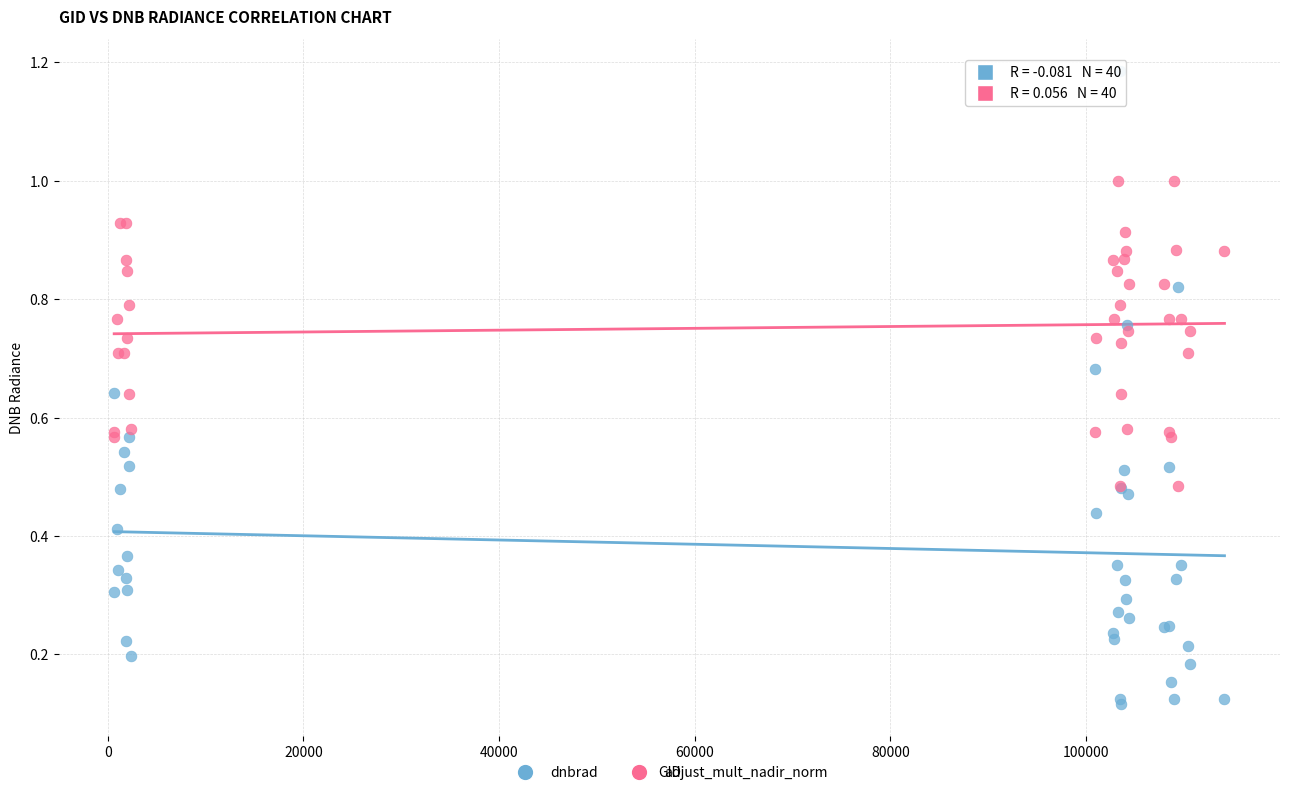

Which series reaches the maximum Y coordinate?

dnbrad